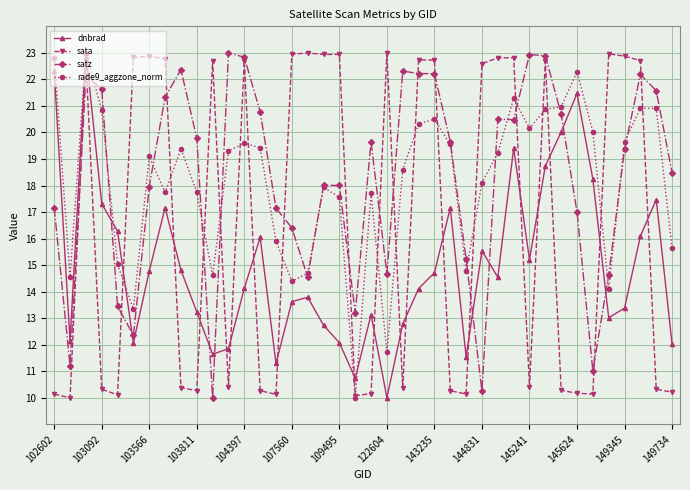

In rade9_aggzone_norm, how many points are higher than both neighbors (excluding endpoints)?

10